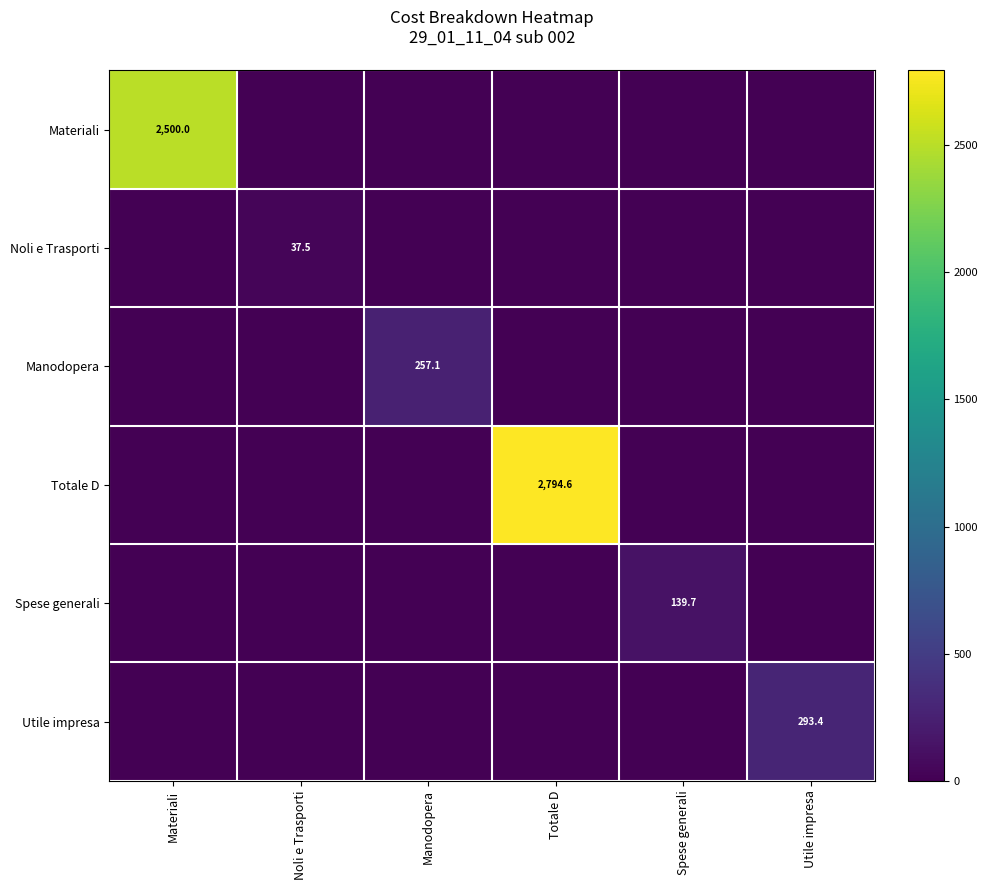

The value of Materiali at Materiali is 1251.3. True or false?

False